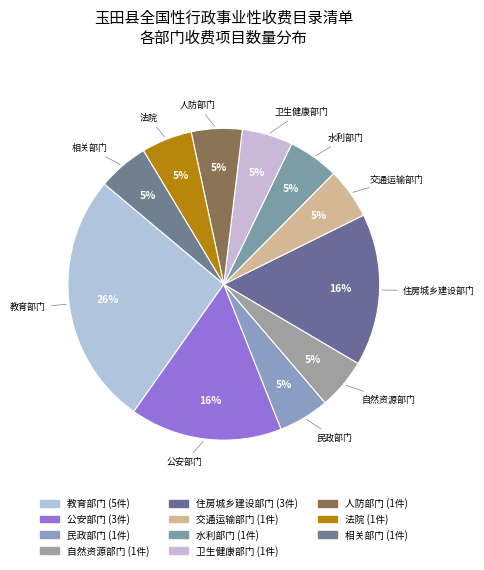

Count the number of slices in the pie.

11